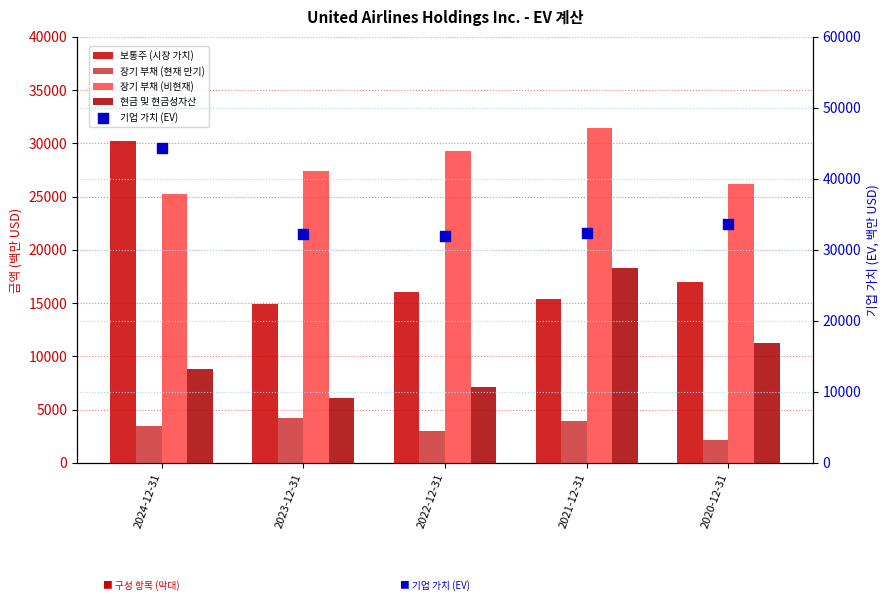

Is the value of 기업 가치 (EV) at 2020-12-31 greater than the value of 보통주 (시장 가치) at 2021-12-31?

Yes